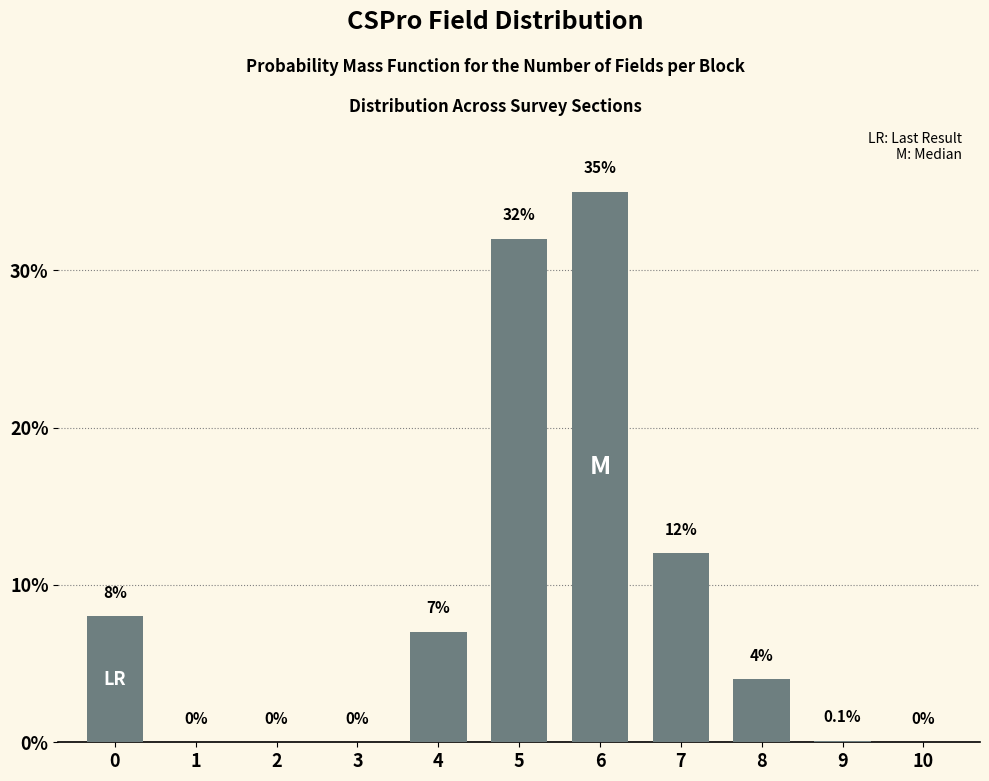

Reading left to right, what are all the values shown in this chart?

0=8.0	1=0.0	2=0.0	3=0.0	4=7.0	5=32.0	6=35.0	7=12.0	8=4.0	9=0.1	10=0.0